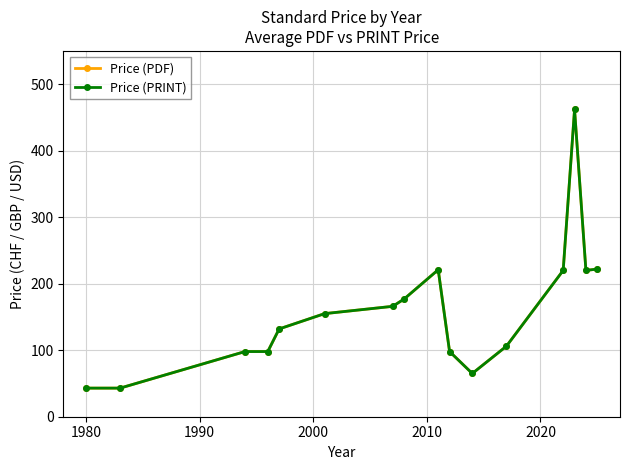

Does the chart display data point markers on the line(s)?

Yes